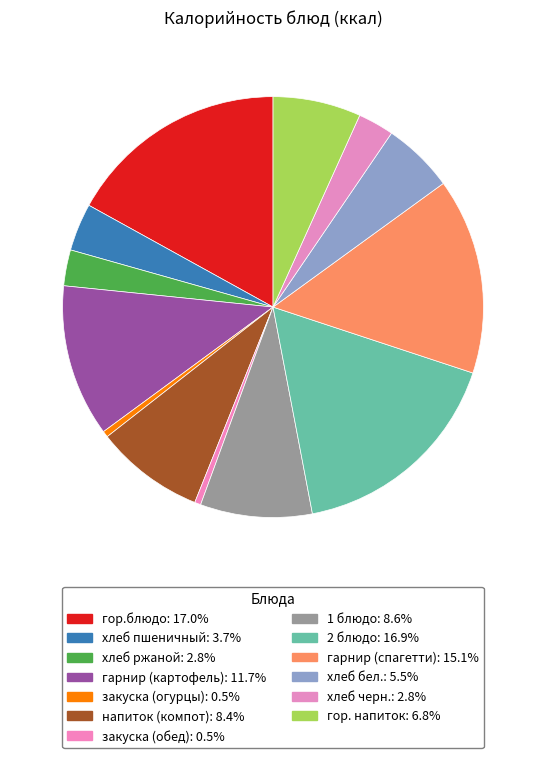

Between хлеб черн. and гор. напиток, which is larger?

гор. напиток